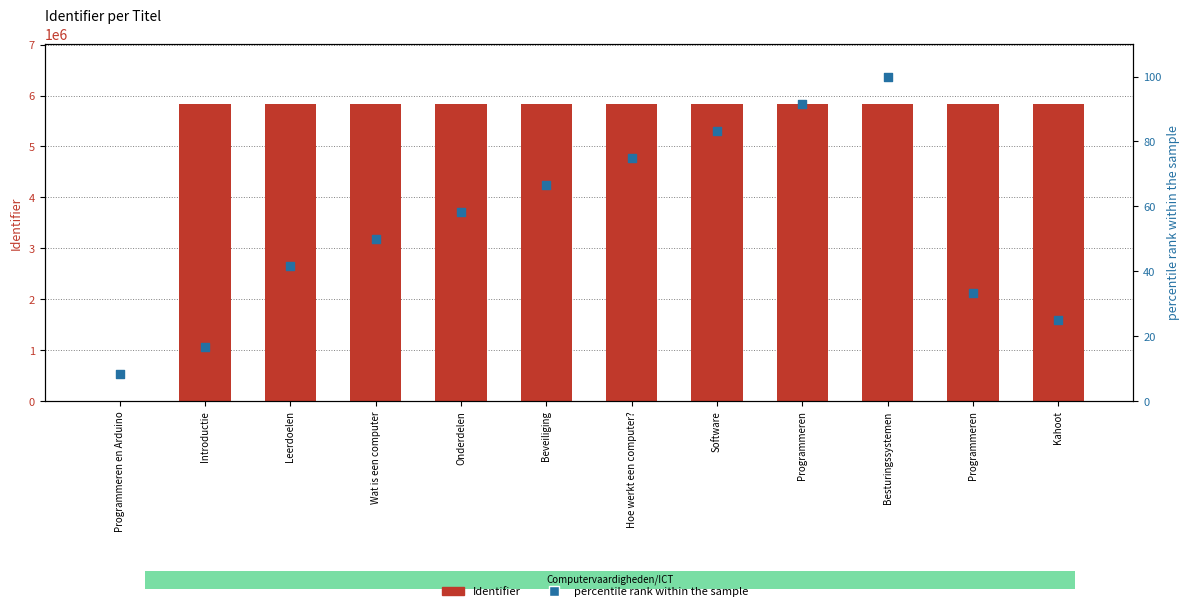

Which series contains the highest Y value?

Identifier